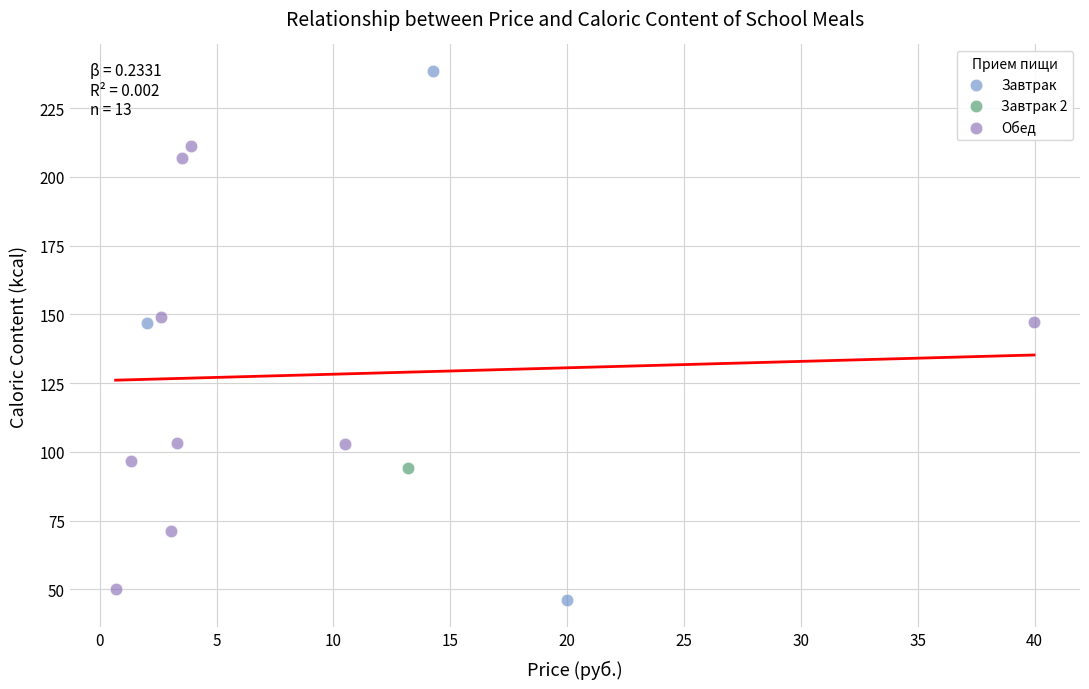

What are all the series names shown in the legend?

Завтрак, Завтрак 2, Обед